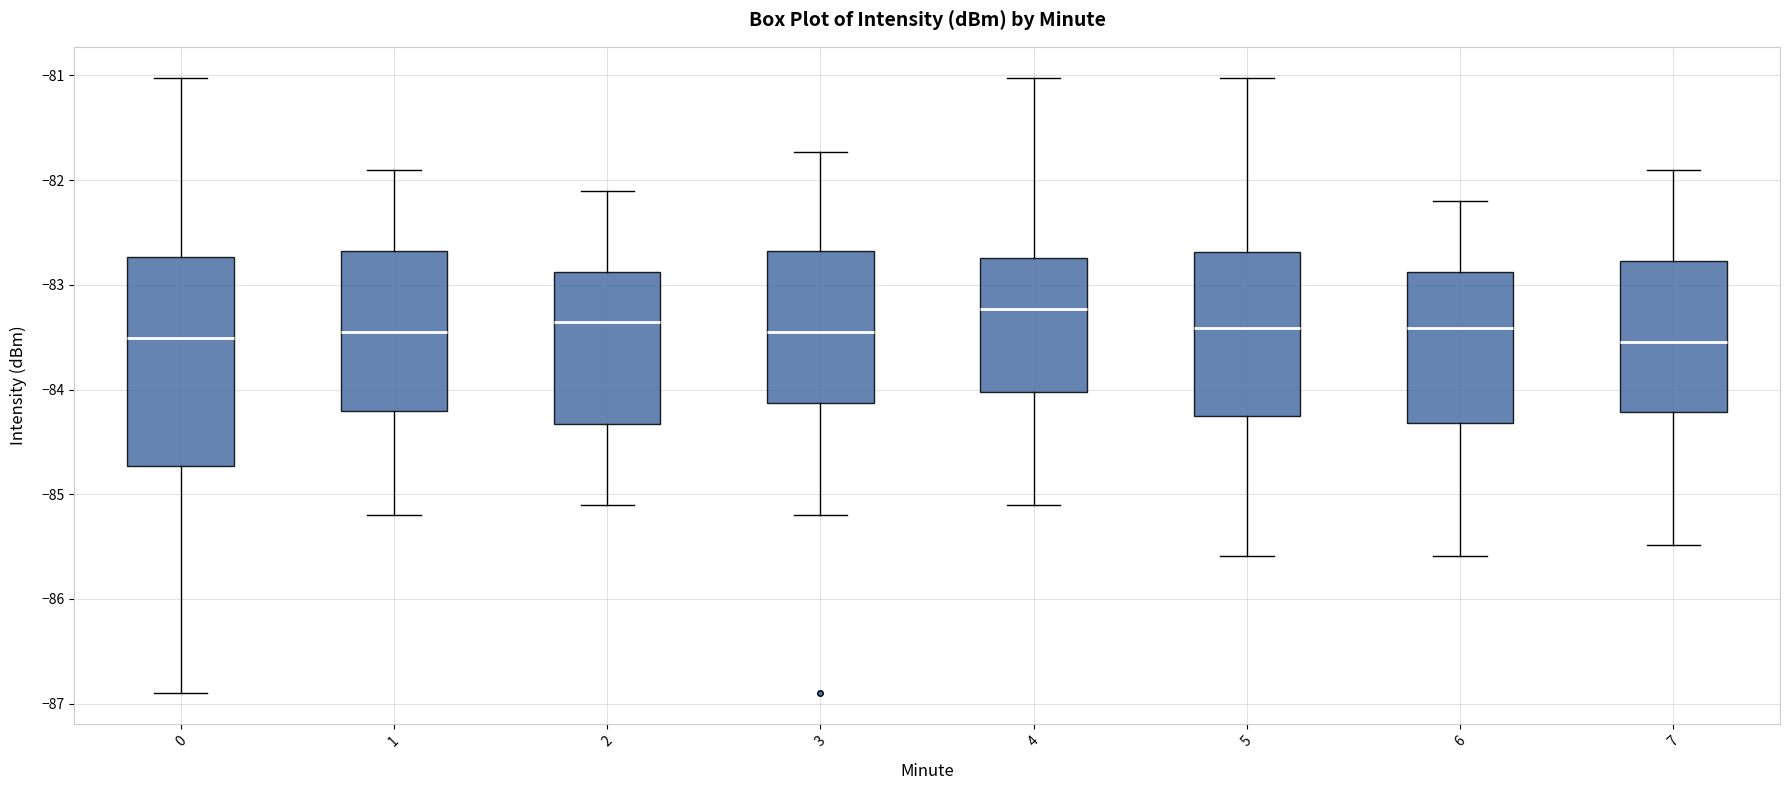

Which box is the tallest, from its lower edge to its upper edge?

0